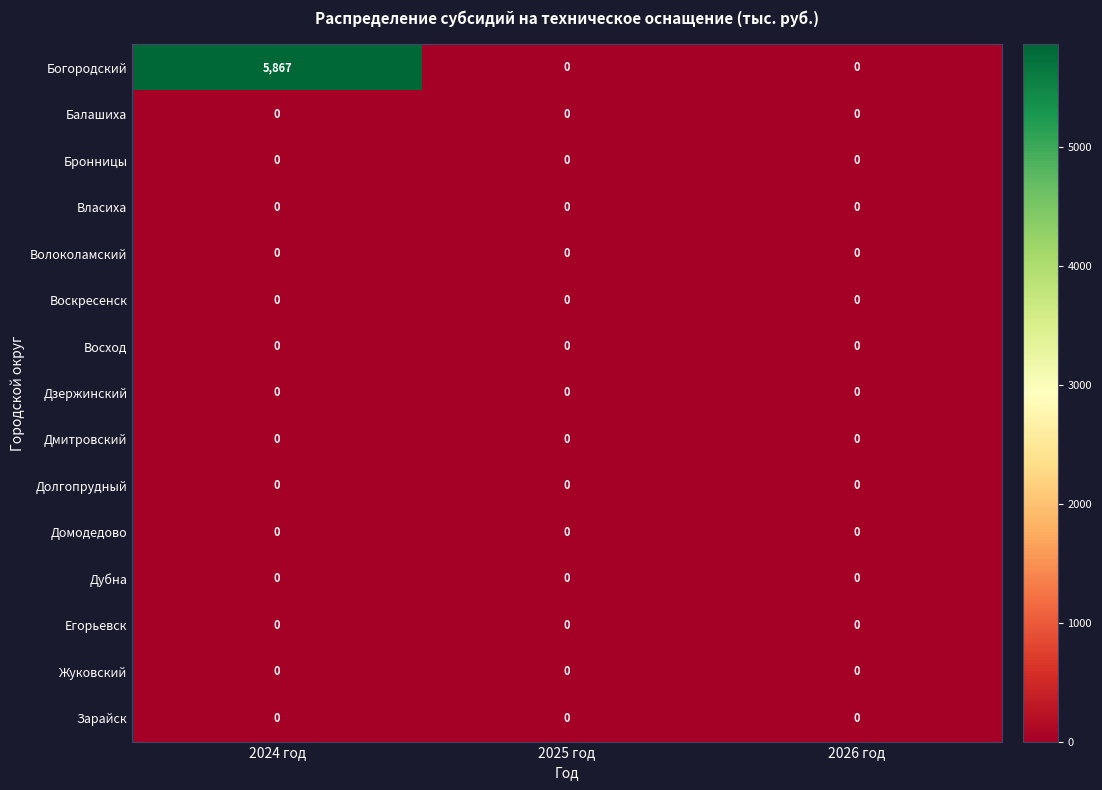

Which label corresponds to the largest value in the chart?

2024 год